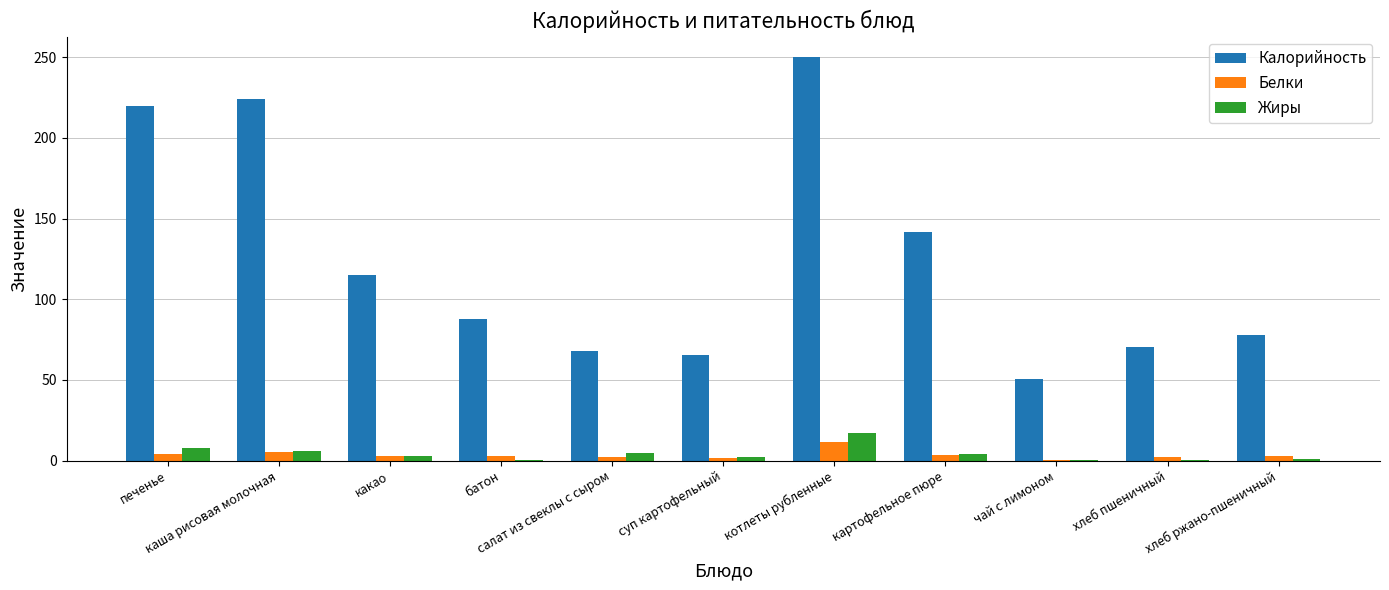

Is the value of Белки at котлеты рубленные greater than the value of Калорийность at батон?

No